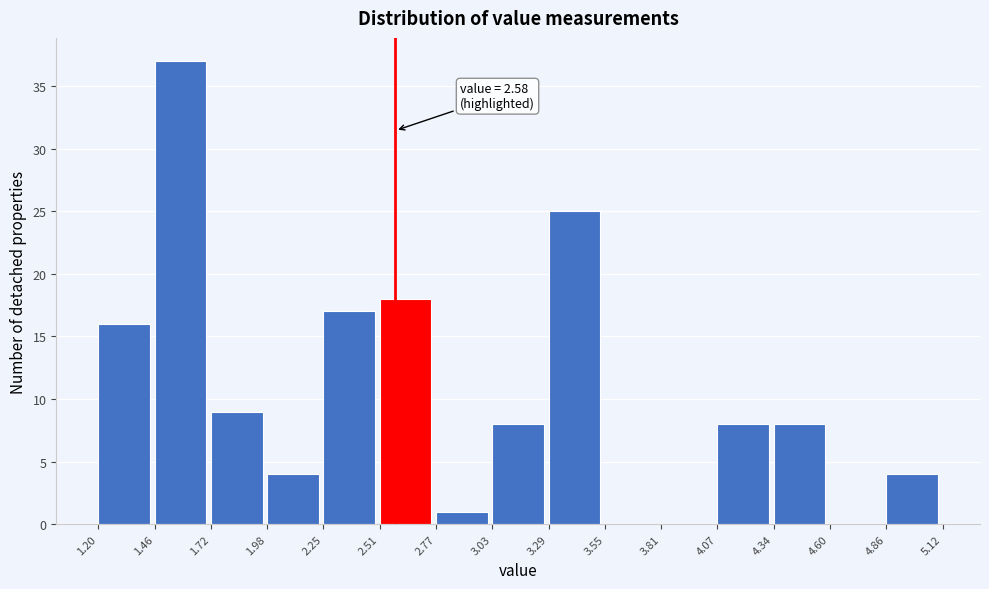

Which range on the x-axis has the tallest bar?

1.46 to 1.72